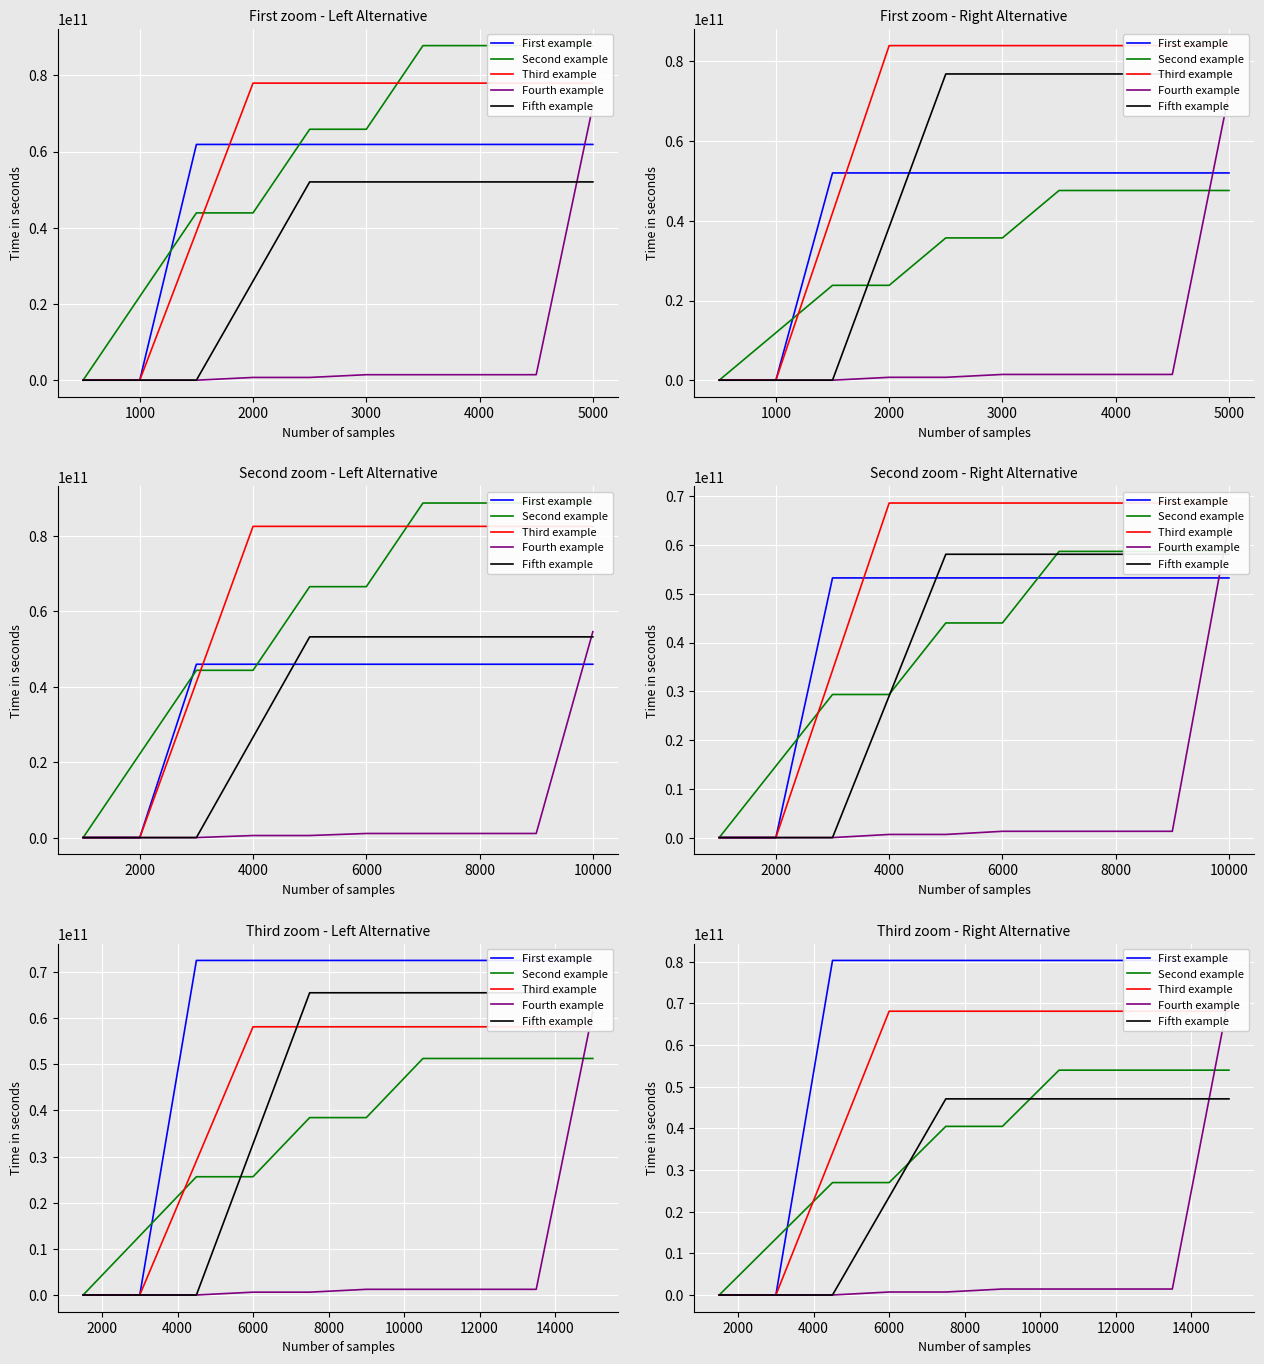

What is the value of the Fourth example point at the 8th from the left?

1433173112.0